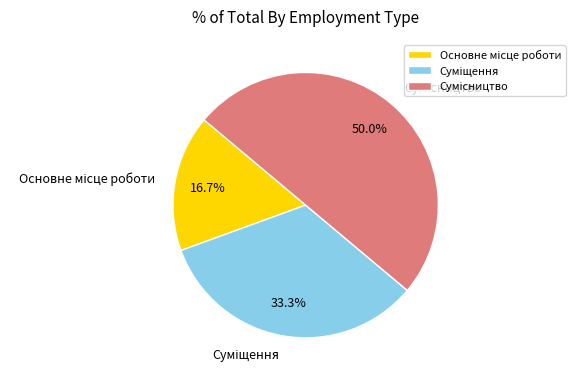

The Суміщення slice represents 33% of the pie. True or false?

True